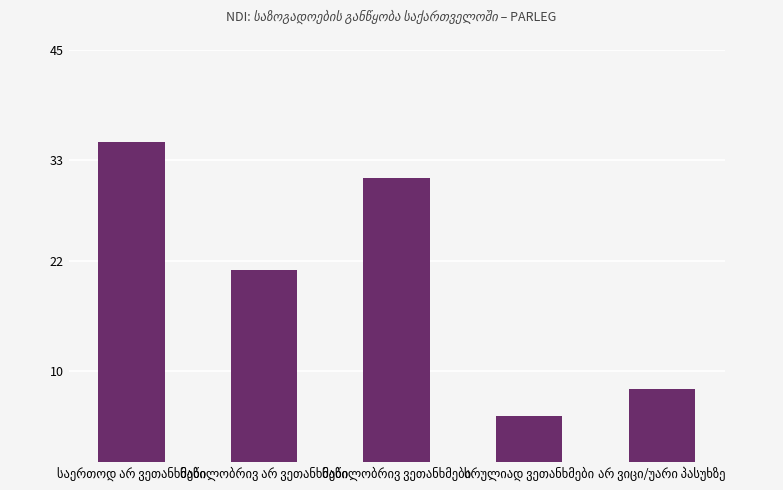

What is the difference between the maximum and minimum values?

30